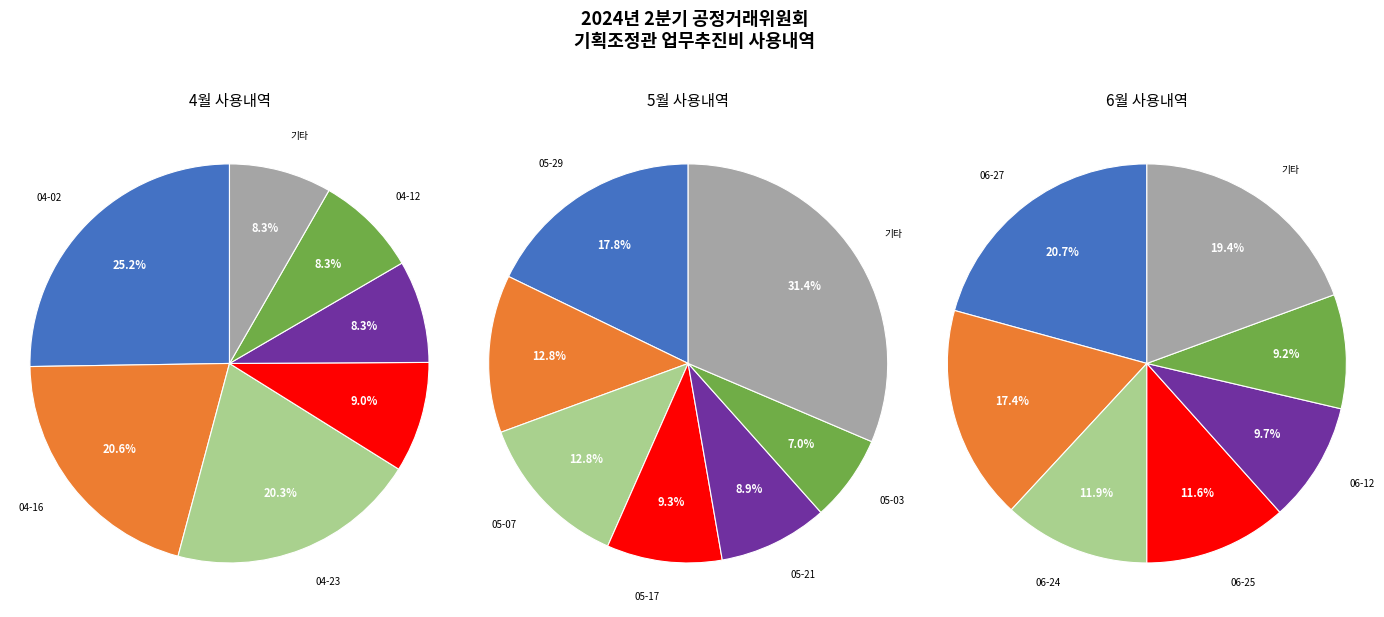

Do 2024-05-29 and 2024-06-04 together represent more than half of the pie?

No